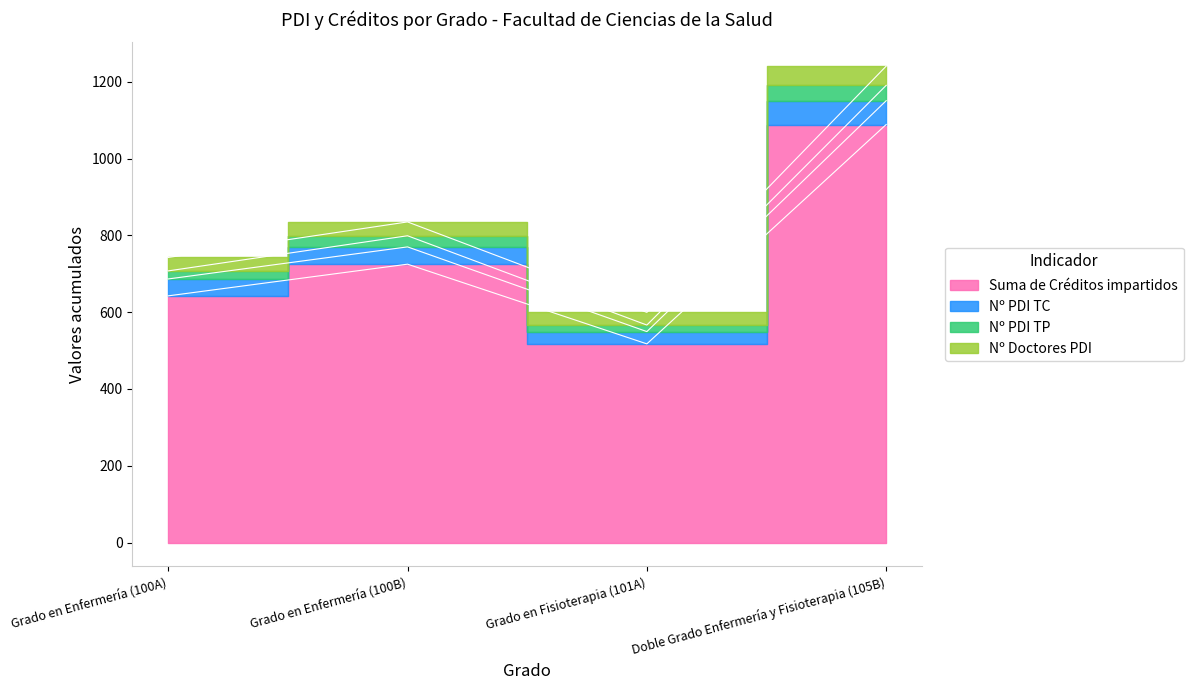

True or false: Nº PDI TC has more than 0 interior local peaks.

True